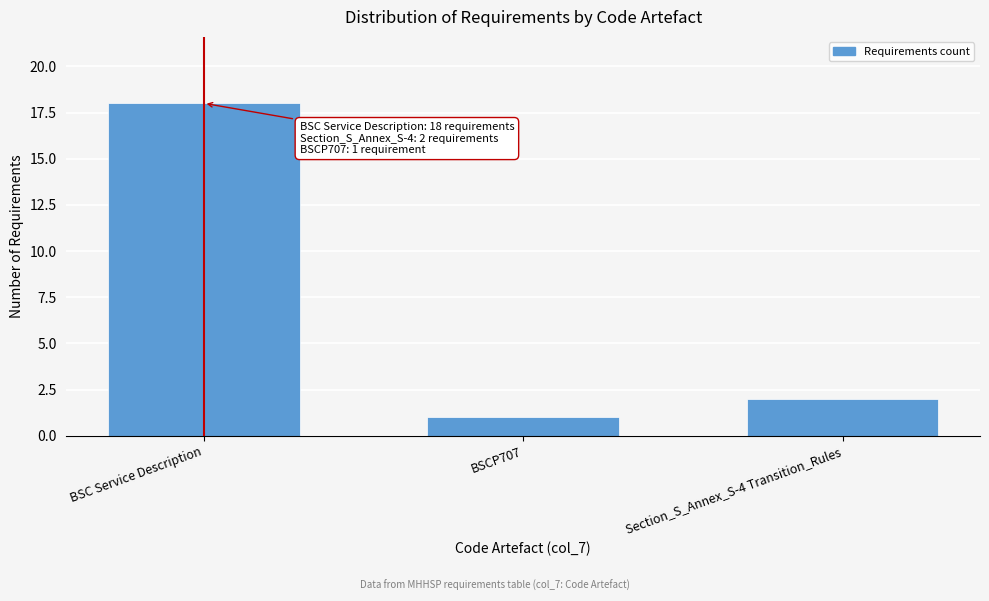

Reading left to right, list all the values displayed in this chart.

BSC Service Description=18	BSCP707=1	Section_S_Annex_S-4 Transition_Rules=2